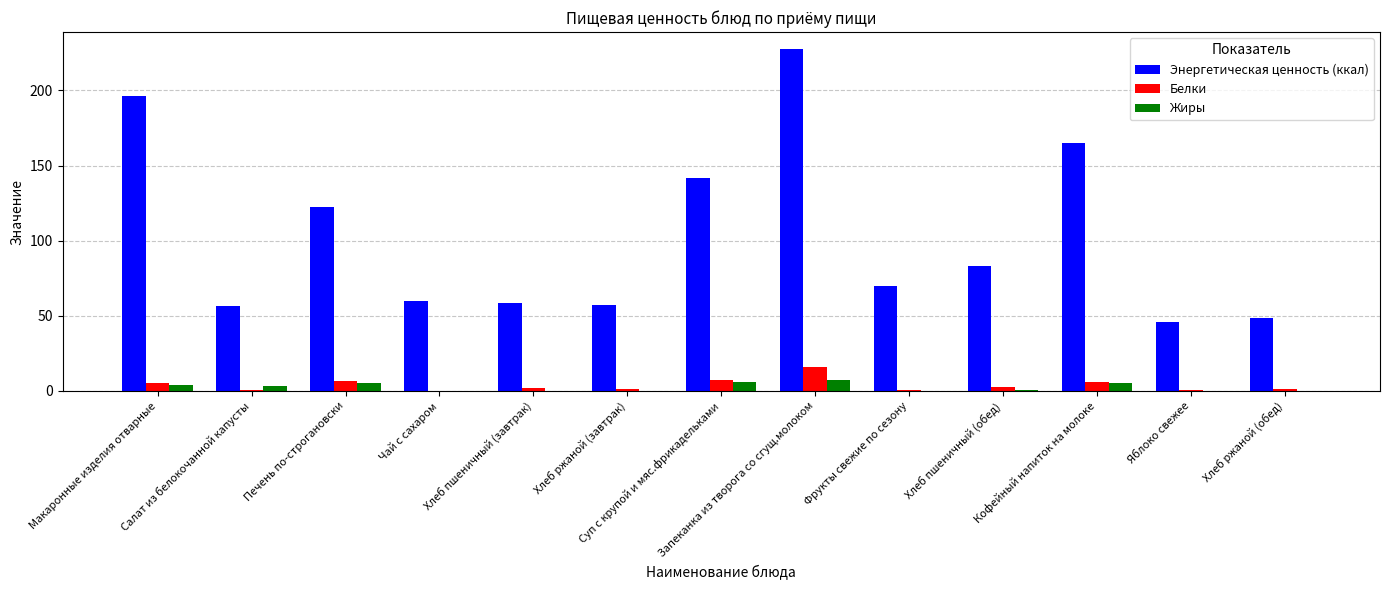

Which series has the largest total across all categories?

Энергетическая ценность (ккал)